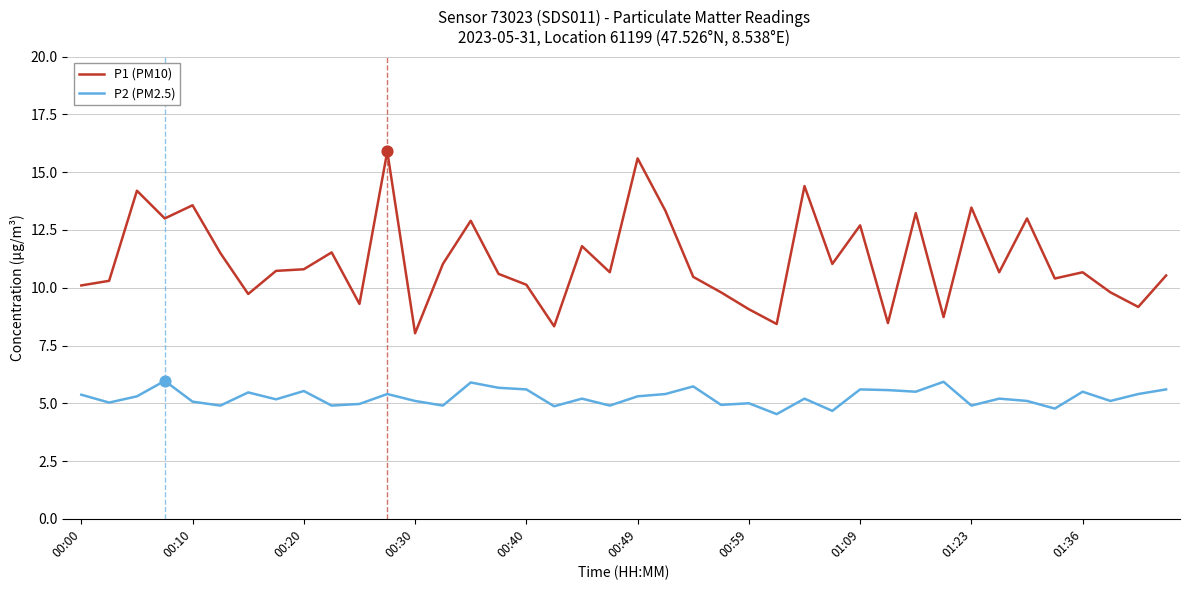

Which series has the largest total across all categories?

P1 (PM10)